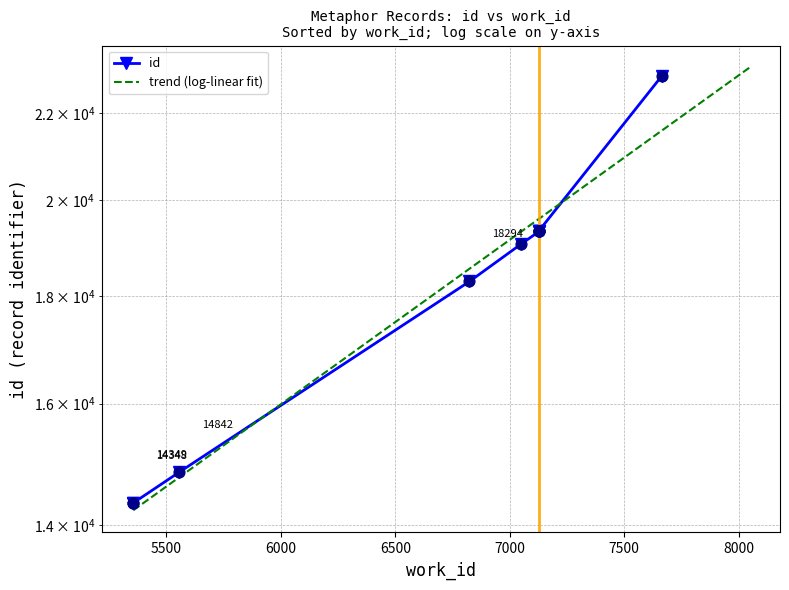

What is the ratio of the value at 5355 to the value at 5355?

1.0